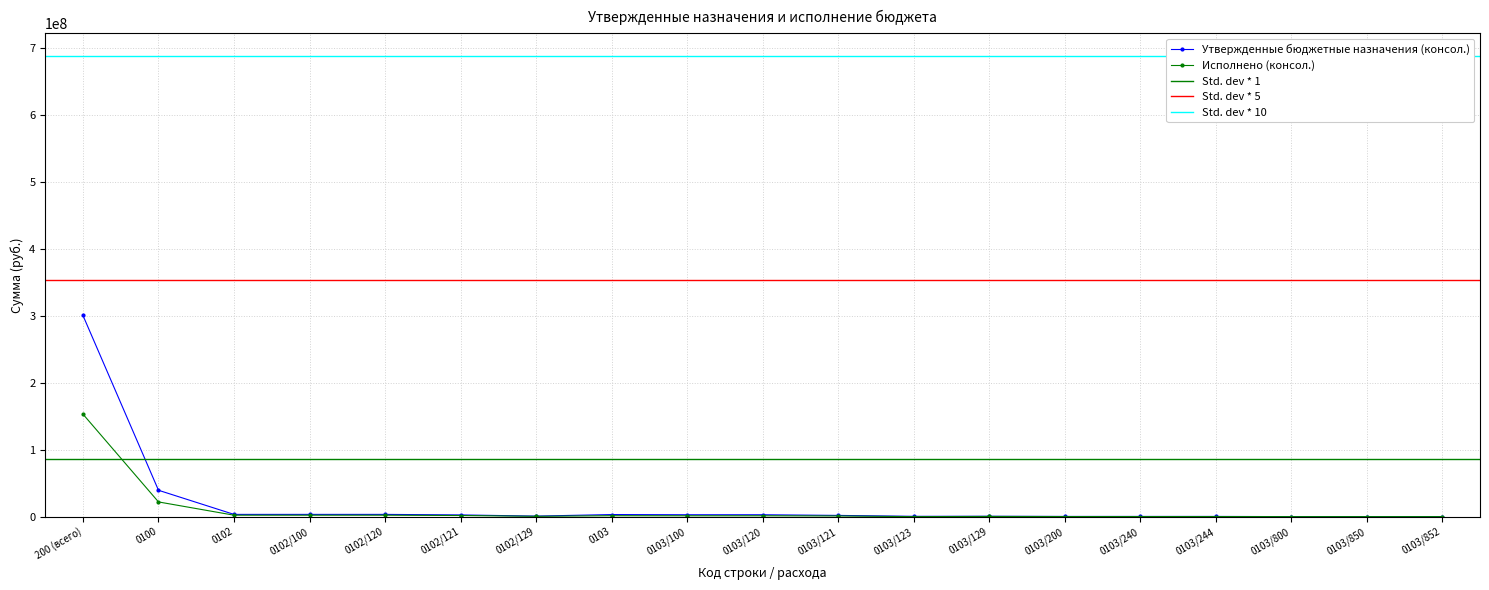

What is the value of the Исполнено (консол.) point at the 10th from the left?

1271084.5